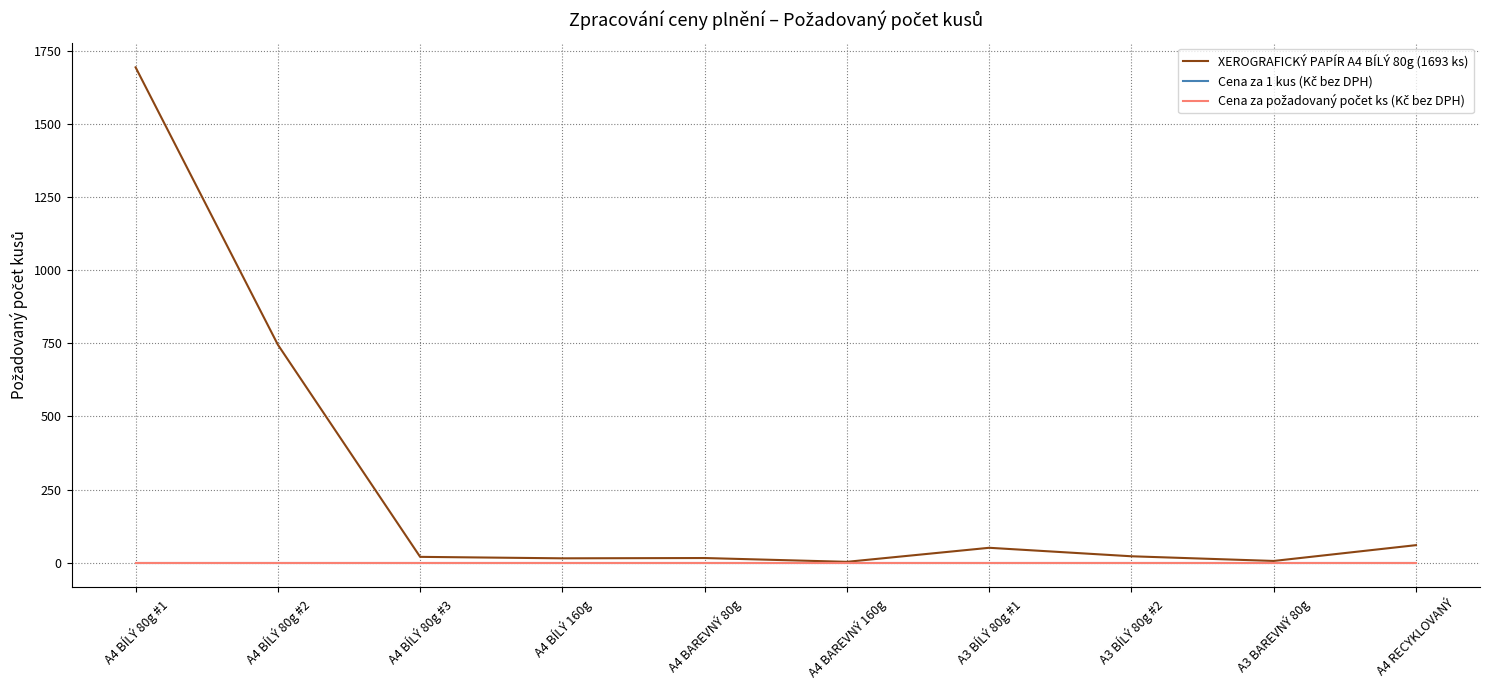

Is this an area chart (filled region under the line)?

No